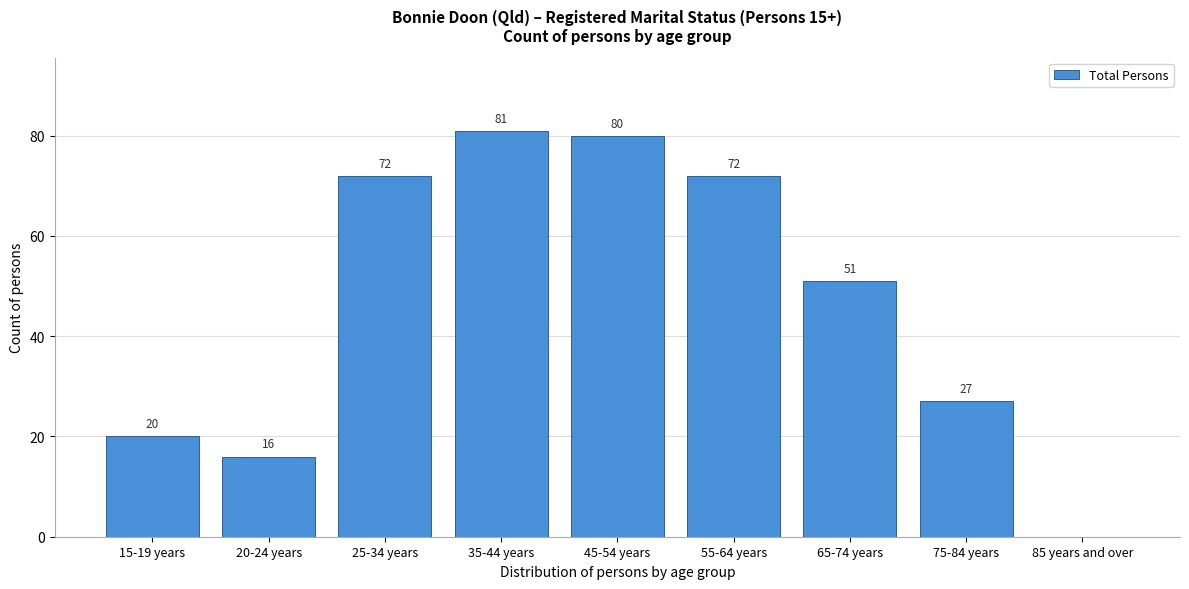

Reading left to right, extract all data points from this chart.

15-19 years=20	20-24 years=16	25-34 years=72	35-44 years=81	45-54 years=80	55-64 years=72	65-74 years=51	75-84 years=27	85 years and over=0